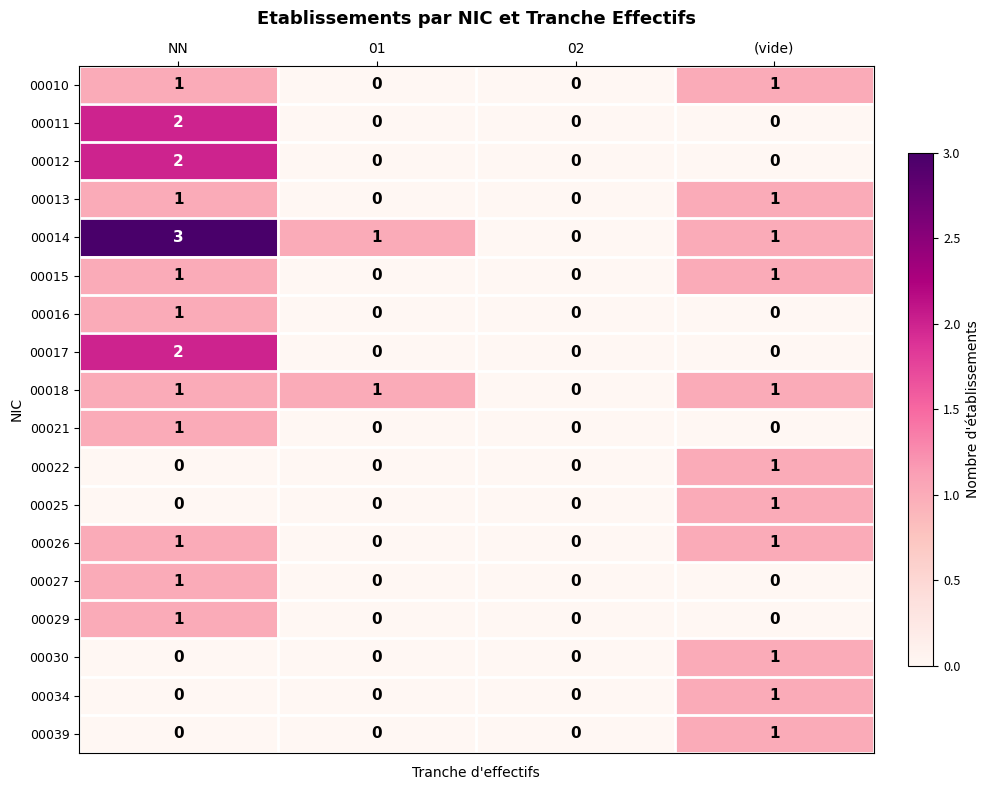

At which category is the sum across all series the highest?

NN